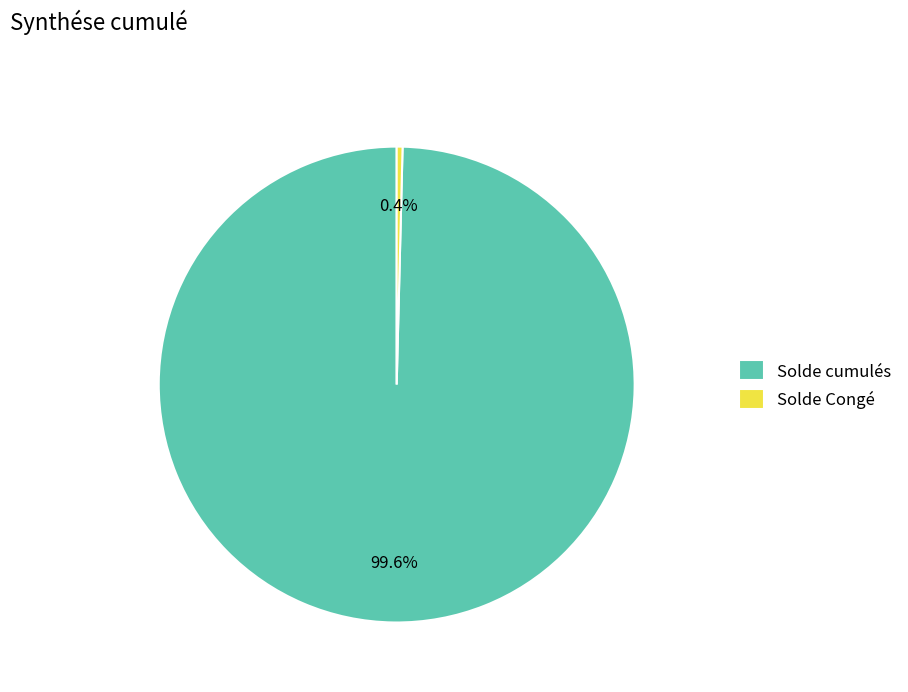

Which category has the biggest portion of the pie?

Solde cumulés